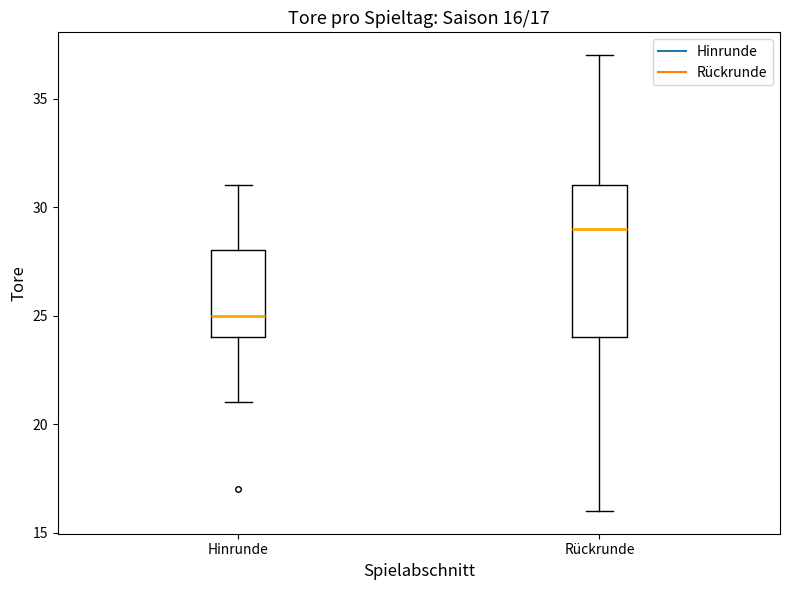

Comparing the boxes themselves (not the whiskers), which one is the tallest?

Rückrunde